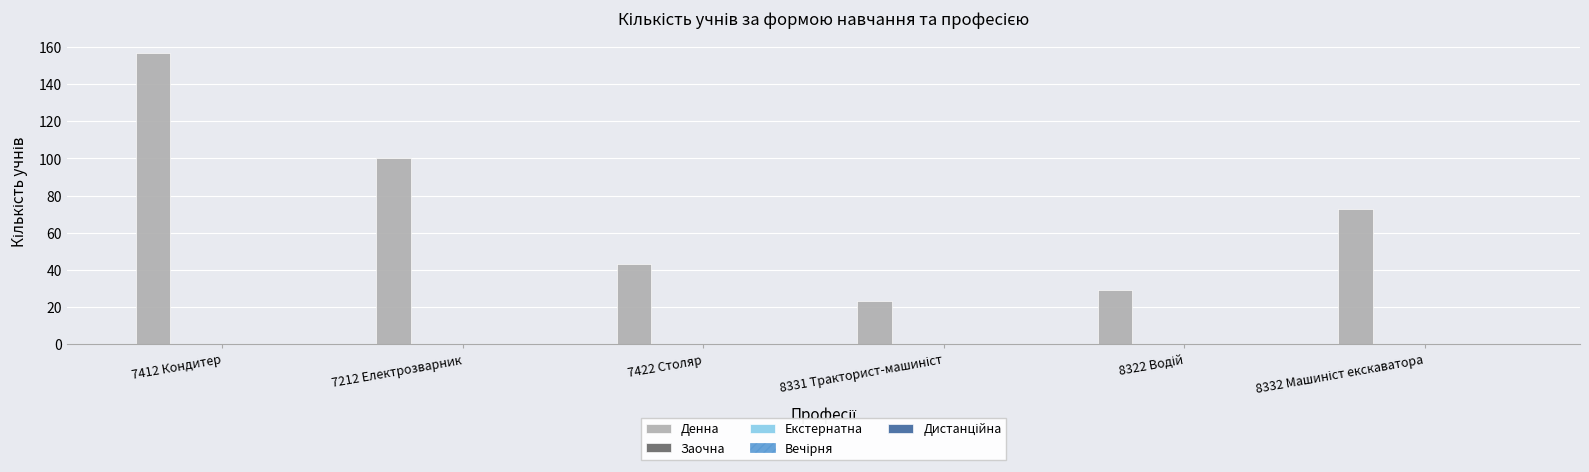

What is the minimum value shown in the chart?

23